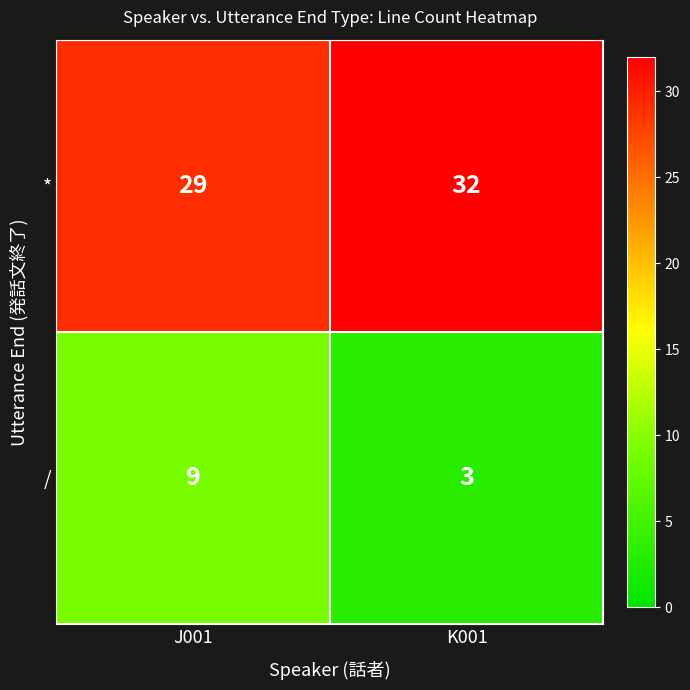

Is it true that / equals 14 at J001?

False